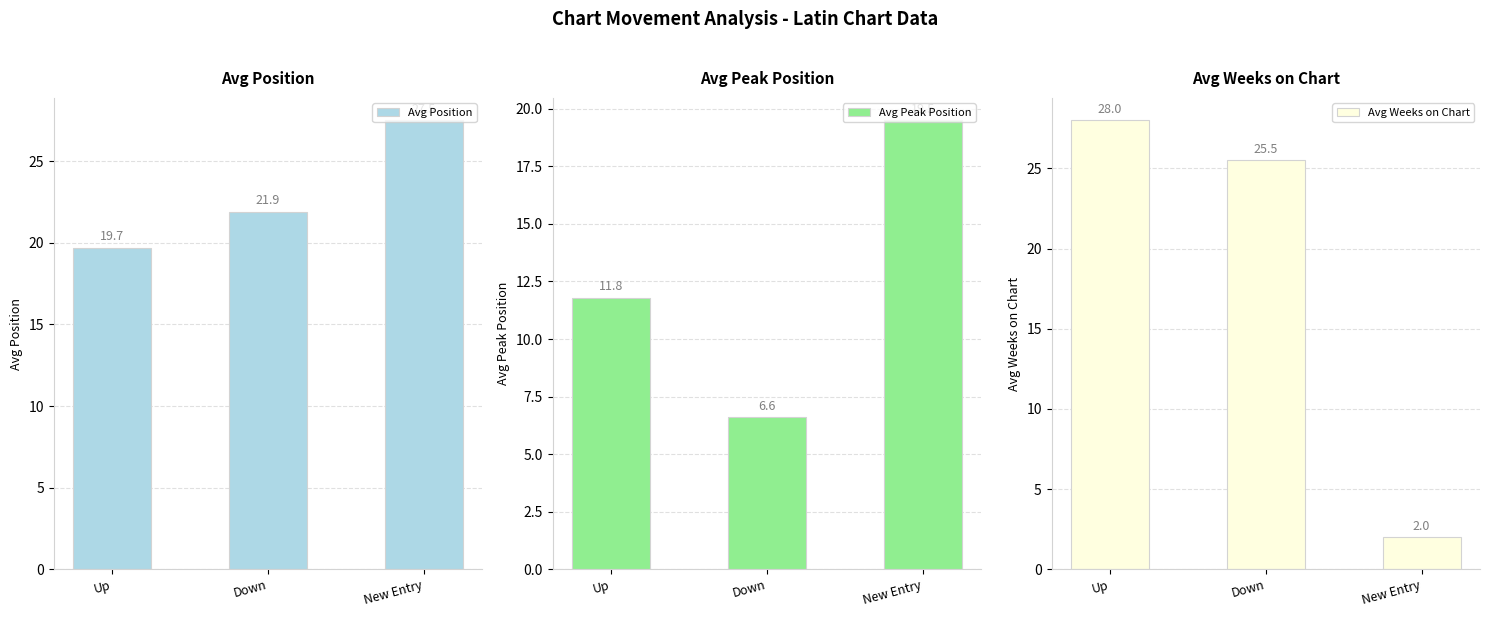

What is the maximum value for Avg Peak Position?

19.5